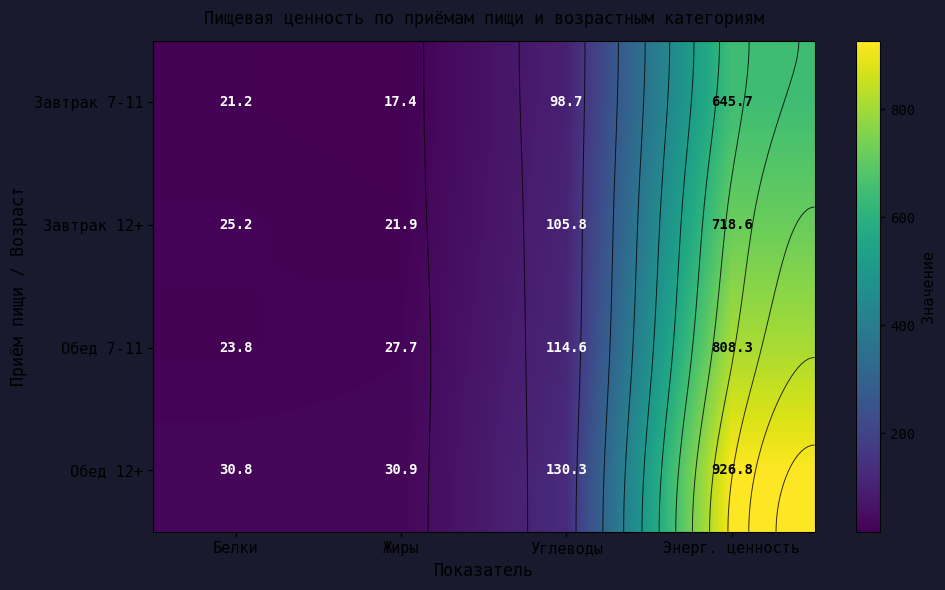

What is the average value of the Обед 12+ series?

279.7